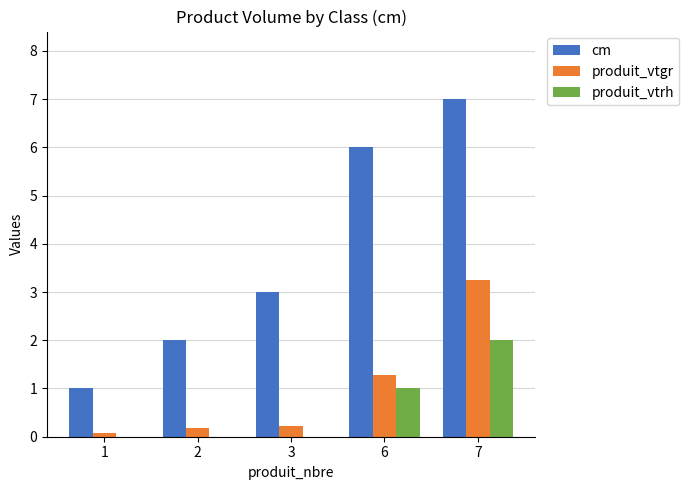

Reading left to right, transcribe all the data shown in this chart.

cm: 1.0	2.0	3.0	6.0	7.0
produit_vtgr: 0.1	0.2	0.2	1.3	3.2
produit_vtrh: 0.0	0.0	0.0	1.0	2.0